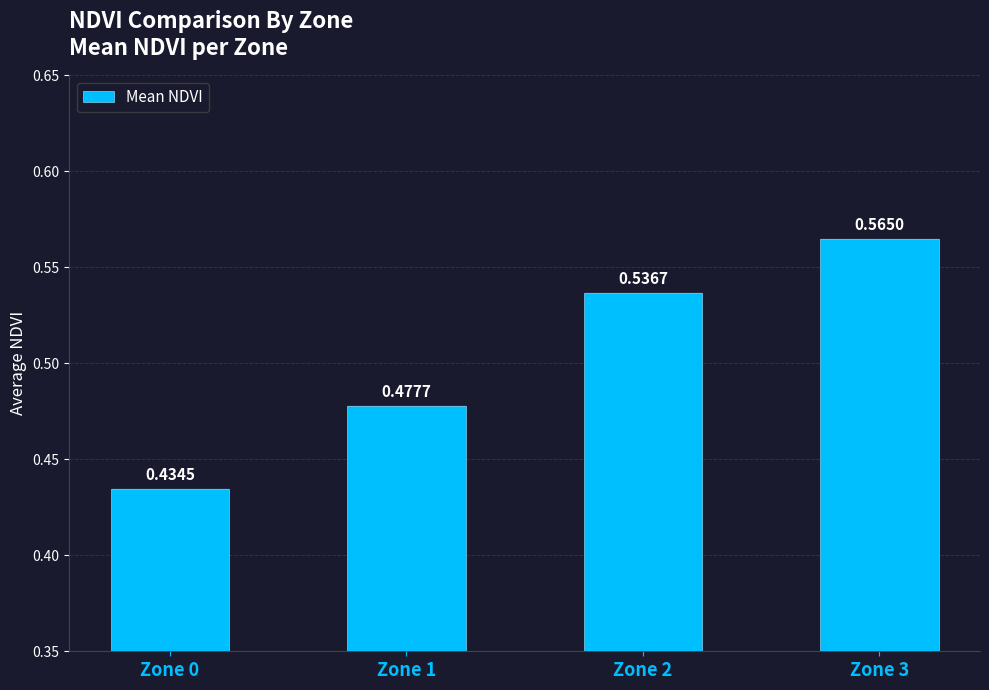

Between Zone 1 and Zone 2, which is larger?

Zone 2